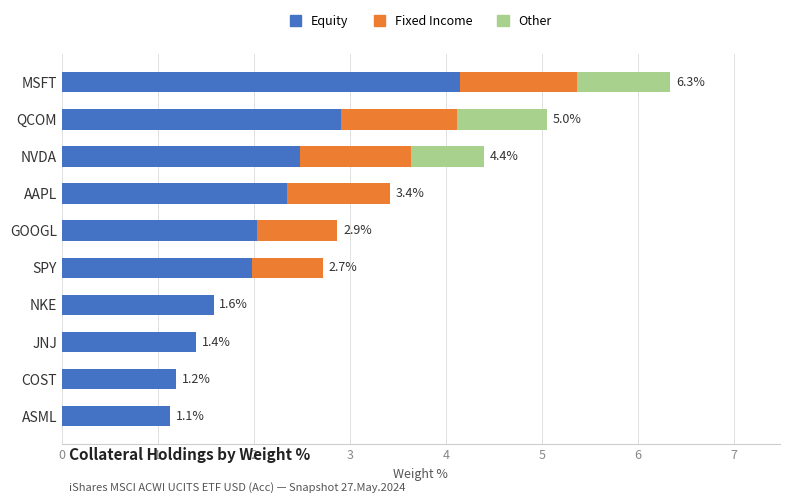

What is the sum of the Equity values at MSFT and GOOGL?

6.2